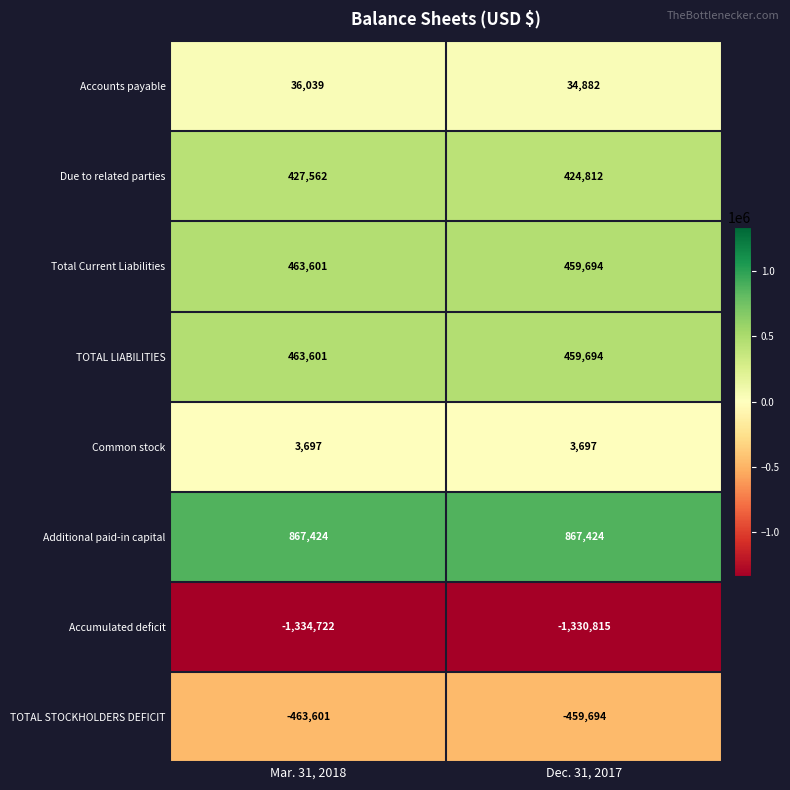

List the labels in order of Due to related parties value, largest first.

Mar. 31, 2018, Dec. 31, 2017